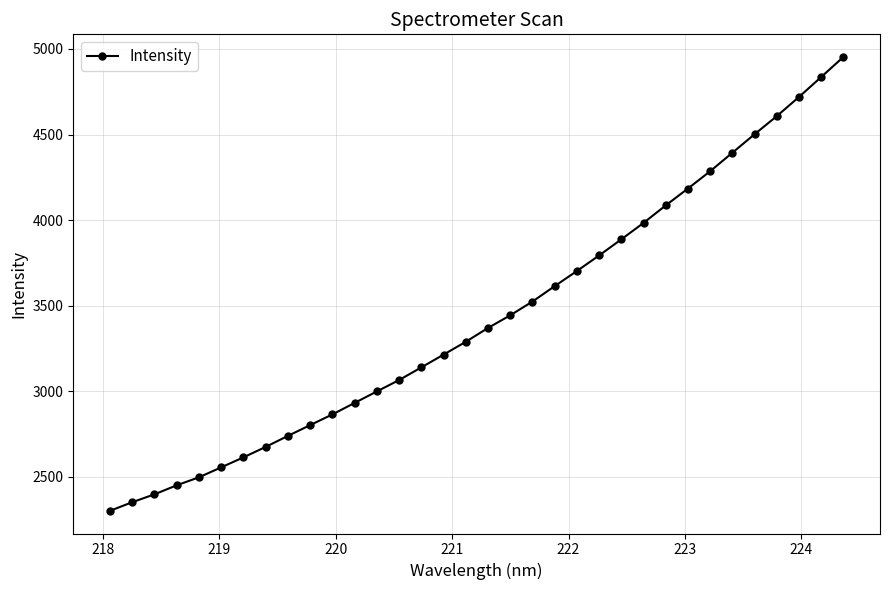

What is the maximum value shown in the chart?

4952.6